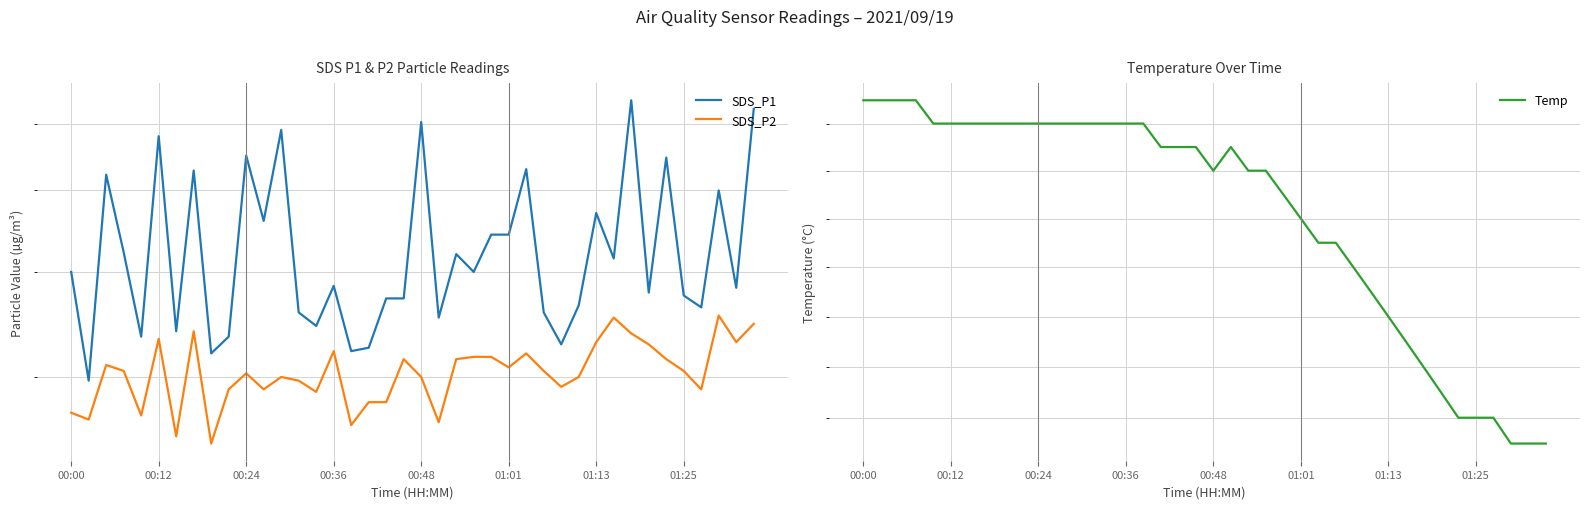

What is the average value of the SDS_P1 series?

4.3